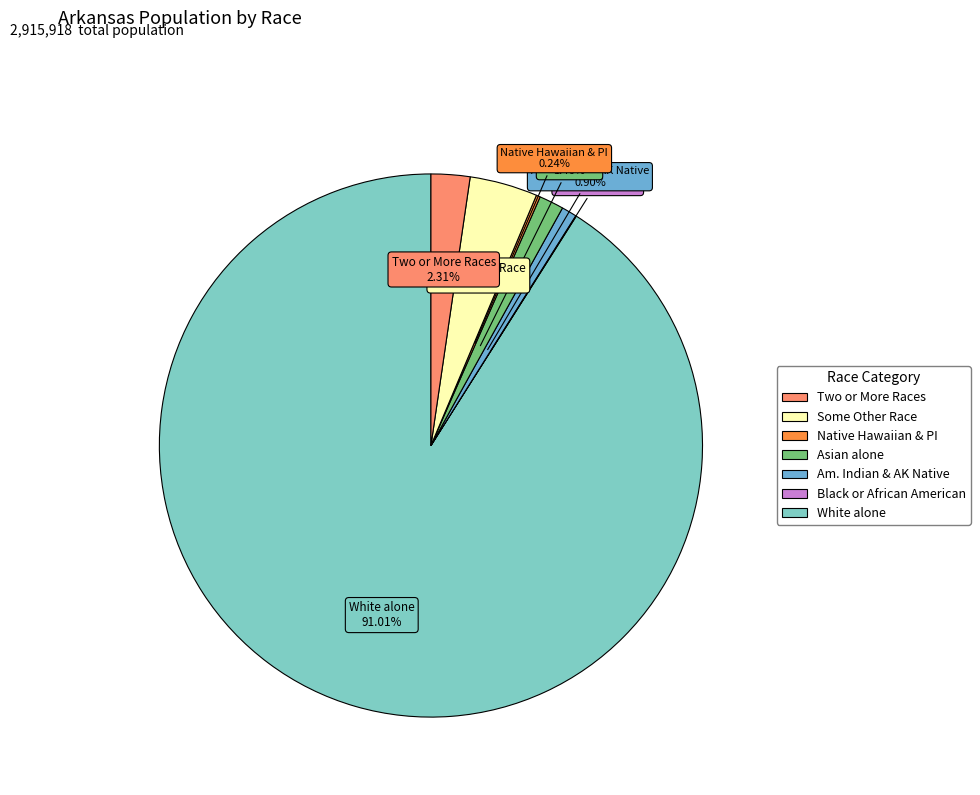

Is there a majority slice in this chart?

Yes